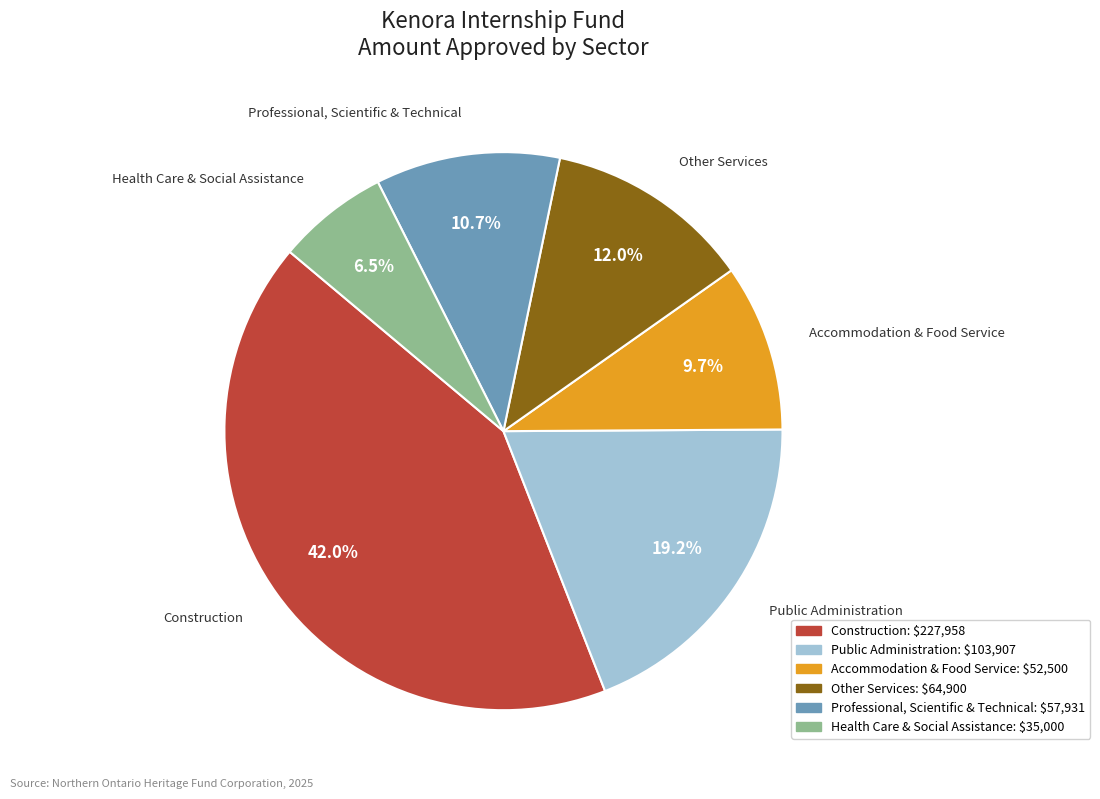

Between Professional, Scientific & Technical and Other Services, which is larger?

Other Services